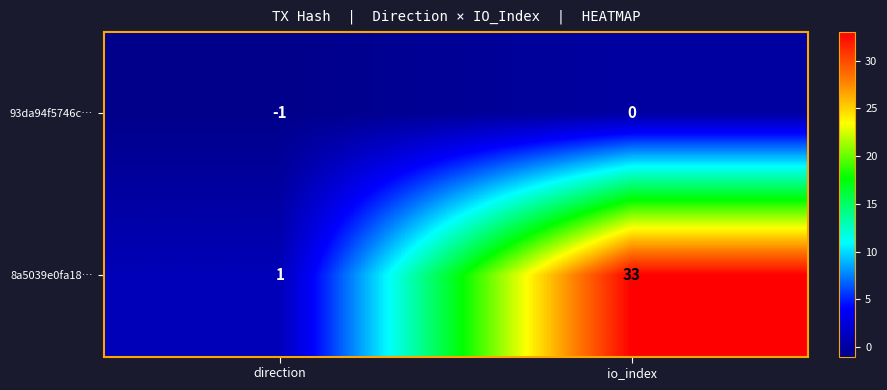

What is the difference between the maximum and minimum values in the 8a5039e0fa18… series?

32